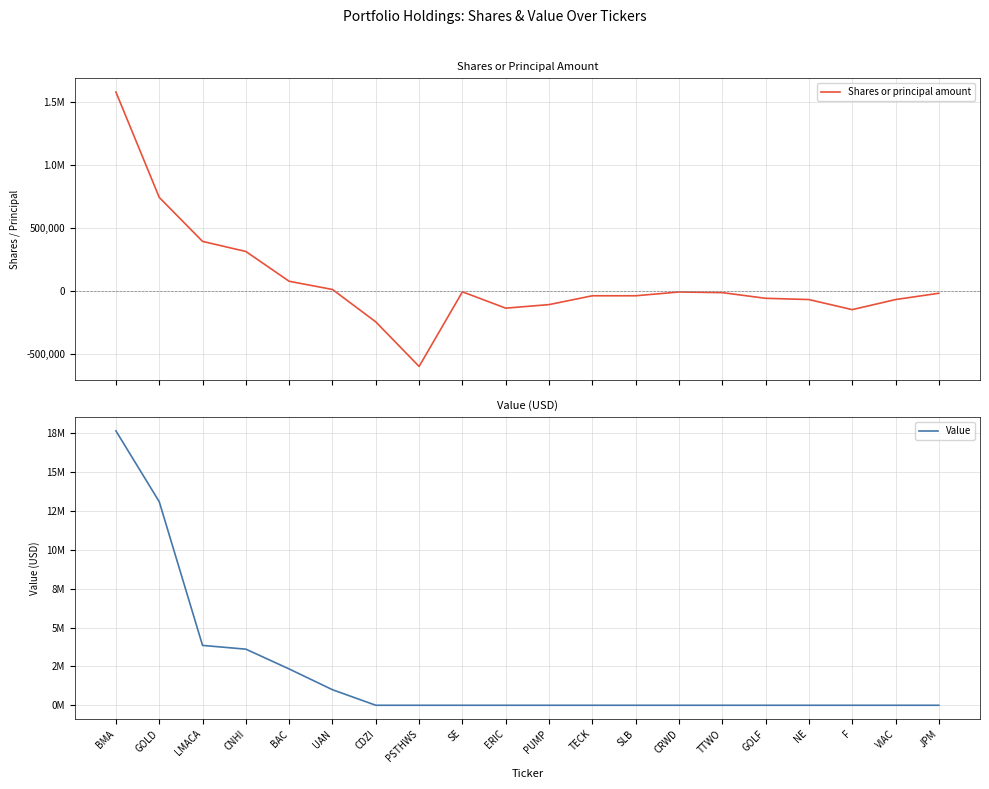

True or false: Value has more than 1 points higher than both neighbors.

False